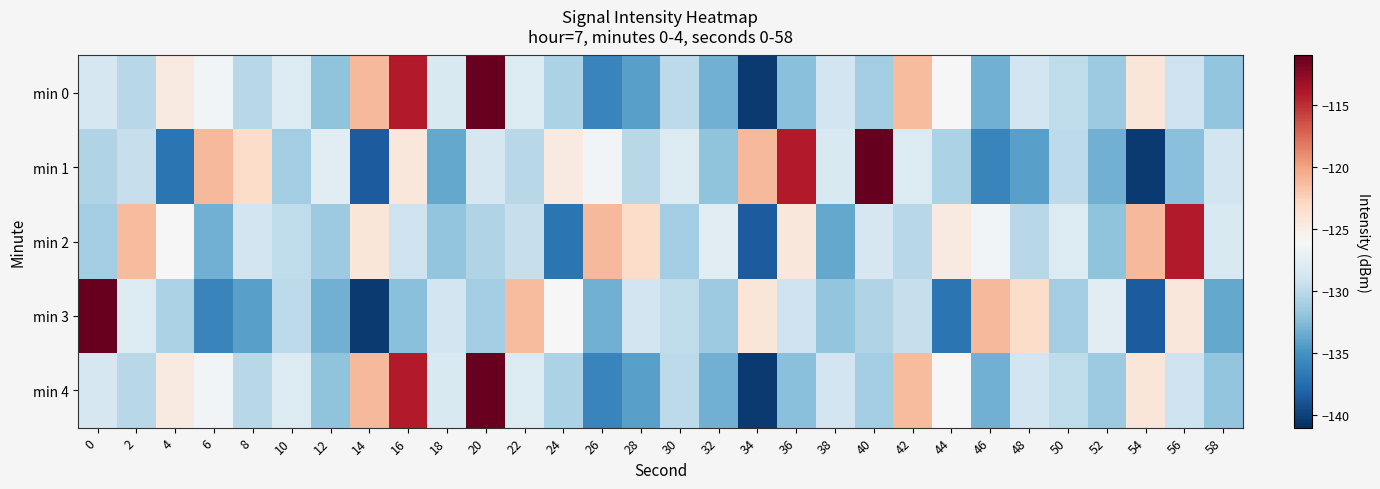

Reading left to right, list all the values displayed in this chart.

min 0: 0=-128.6	2=-130.2	4=-124.7	6=-126.5	8=-130.2	10=-128.0	12=-132.1	14=-121.2	16=-114.2	18=-128.3	20=-111.0	22=-128.0	24=-130.7	26=-135.9	28=-134.1	30=-129.9	32=-133.2	34=-140.4	36=-132.2	38=-128.9	40=-131.2	42=-121.2	44=-125.9	46=-133.2	48=-128.8	50=-129.8	52=-131.4	54=-124.2	56=-129.1	58=-131.9
min 1: 0=-130.5	2=-129.4	4=-137.0	6=-121.1	8=-123.2	10=-131.2	12=-127.7	14=-138.5	16=-124.3	18=-133.6	20=-128.6	22=-130.2	24=-124.7	26=-126.5	28=-130.2	30=-128.0	32=-132.1	34=-121.2	36=-114.2	38=-128.3	40=-111.0	42=-128.0	44=-130.7	46=-135.9	48=-134.1	50=-129.9	52=-133.2	54=-140.4	56=-132.2	58=-128.9
min 2: 0=-131.2	2=-121.2	4=-125.9	6=-133.2	8=-128.8	10=-129.8	12=-131.4	14=-124.2	16=-129.1	18=-131.9	20=-130.5	22=-129.4	24=-137.0	26=-121.1	28=-123.2	30=-131.2	32=-127.7	34=-138.5	36=-124.3	38=-133.6	40=-128.6	42=-130.2	44=-124.7	46=-126.5	48=-130.2	50=-128.0	52=-132.1	54=-121.2	56=-114.2	58=-128.3
min 3: 0=-111.0	2=-128.0	4=-130.7	6=-135.9	8=-134.1	10=-129.9	12=-133.2	14=-140.4	16=-132.2	18=-128.9	20=-131.2	22=-121.2	24=-125.9	26=-133.2	28=-128.8	30=-129.8	32=-131.4	34=-124.2	36=-129.1	38=-131.9	40=-130.5	42=-129.4	44=-137.0	46=-121.1	48=-123.2	50=-131.2	52=-127.7	54=-138.5	56=-124.3	58=-133.6
min 4: 0=-128.6	2=-130.2	4=-124.7	6=-126.5	8=-130.2	10=-128.0	12=-132.1	14=-121.2	16=-114.2	18=-128.3	20=-111.0	22=-128.0	24=-130.7	26=-135.9	28=-134.1	30=-129.9	32=-133.2	34=-140.4	36=-132.2	38=-128.9	40=-131.2	42=-121.2	44=-125.9	46=-133.2	48=-128.8	50=-129.8	52=-131.4	54=-124.2	56=-129.1	58=-131.9